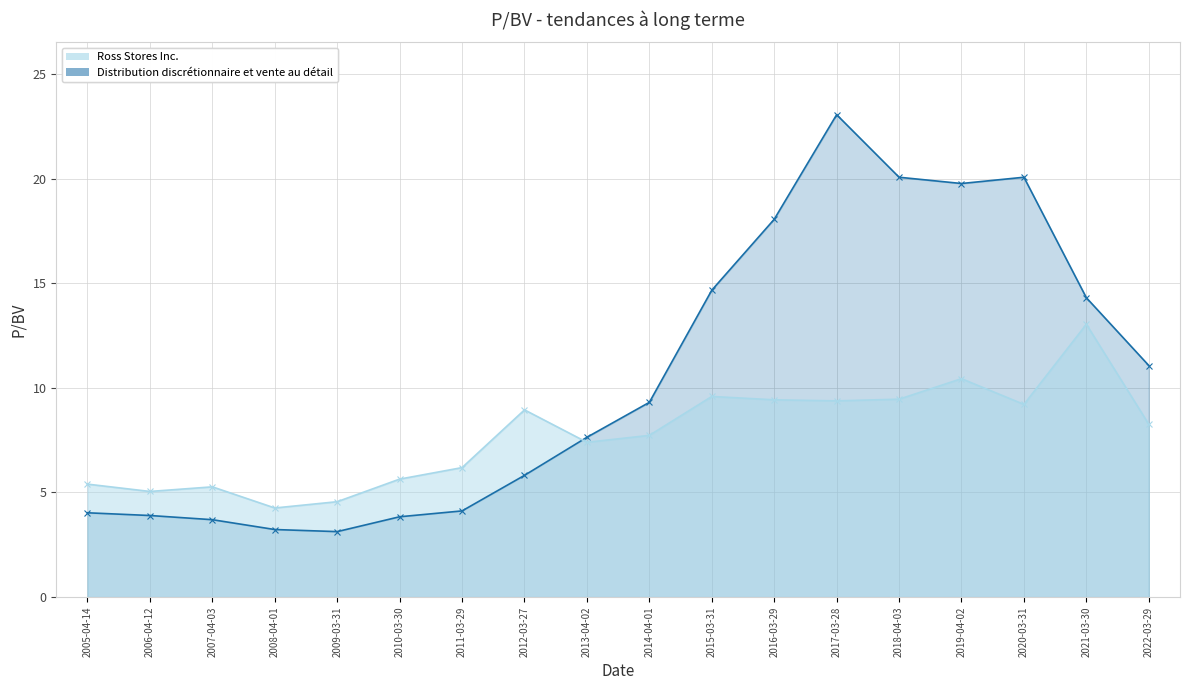

How many interior local peaks does the Ross Stores Inc. series have?

5